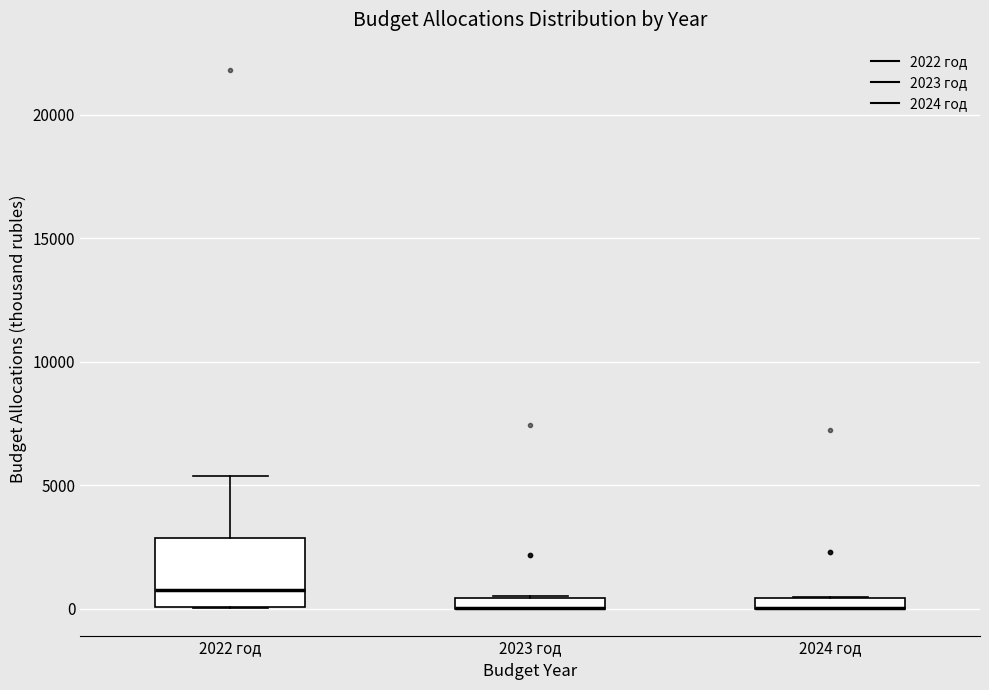

Which box is the tallest, from its lower edge to its upper edge?

2022 год